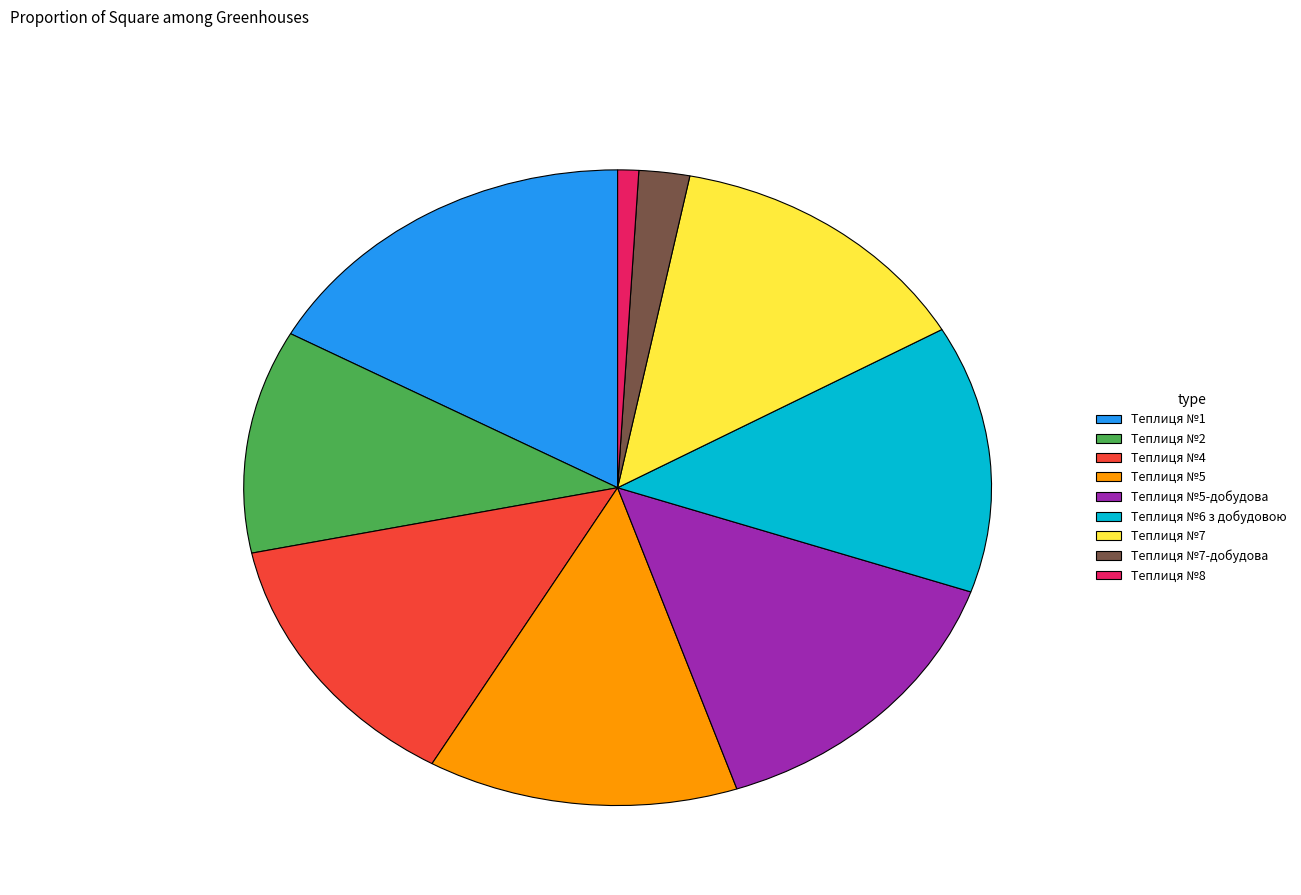

Does any single category account for the majority?

No